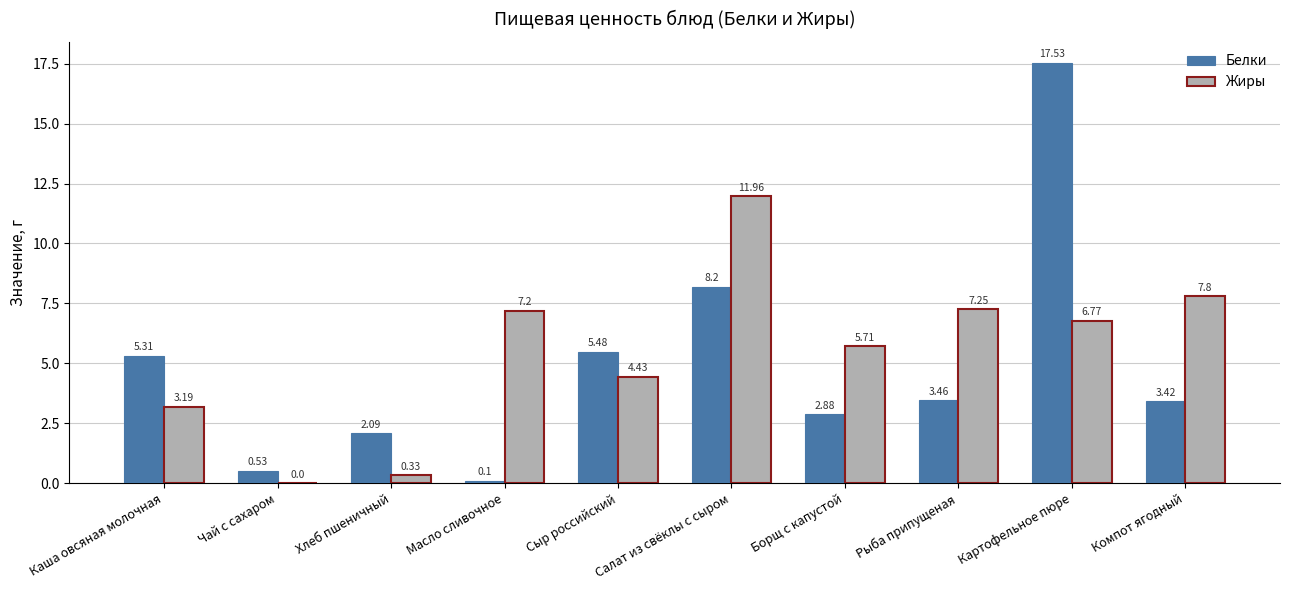

Which category has the highest value across all series?

Картофельное пюре